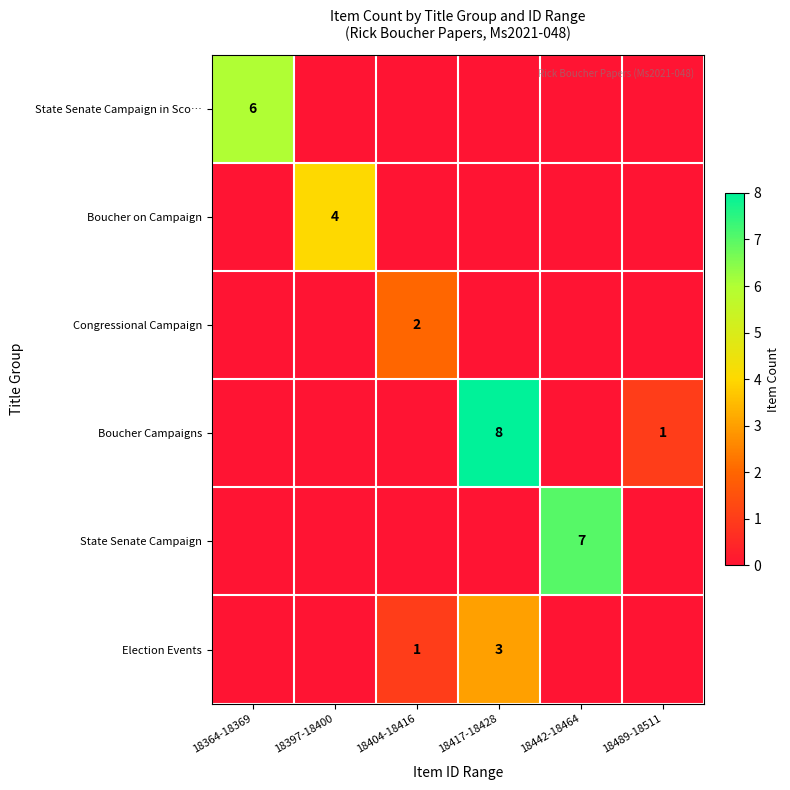

What is the total value across all series at 18397-18400?

4